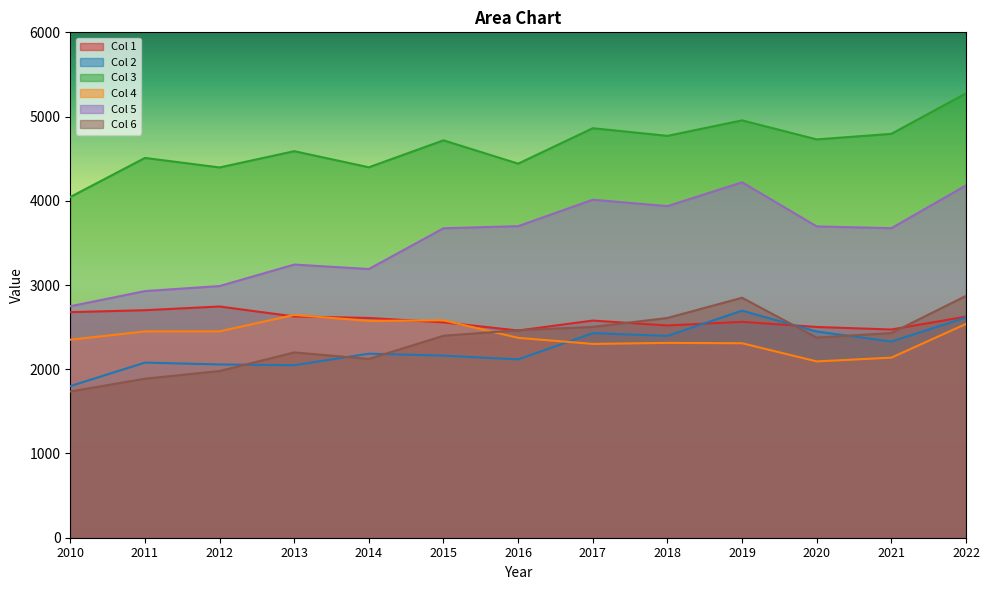

At which label does Col5 reach its minimum?

2010